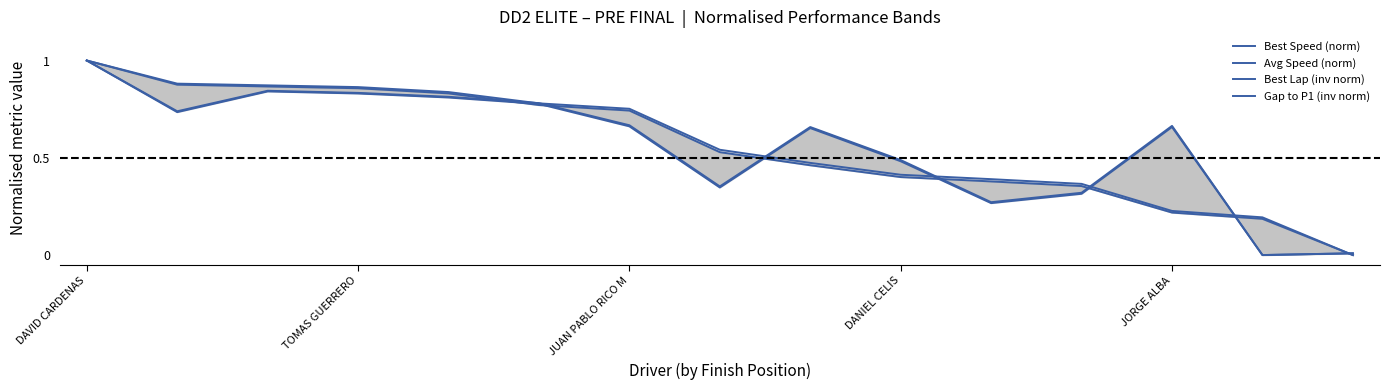

True or false: Gap to P1 (inv norm) has more than 0 points higher than both neighbors.

False